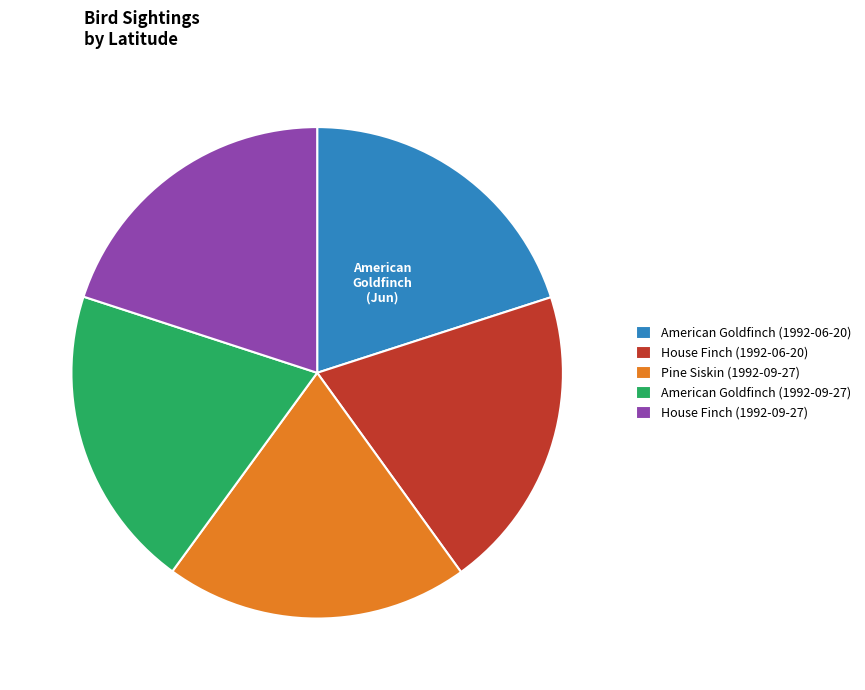

True or false: House Finch (1992-06-20) accounts for 20% of the total.

True